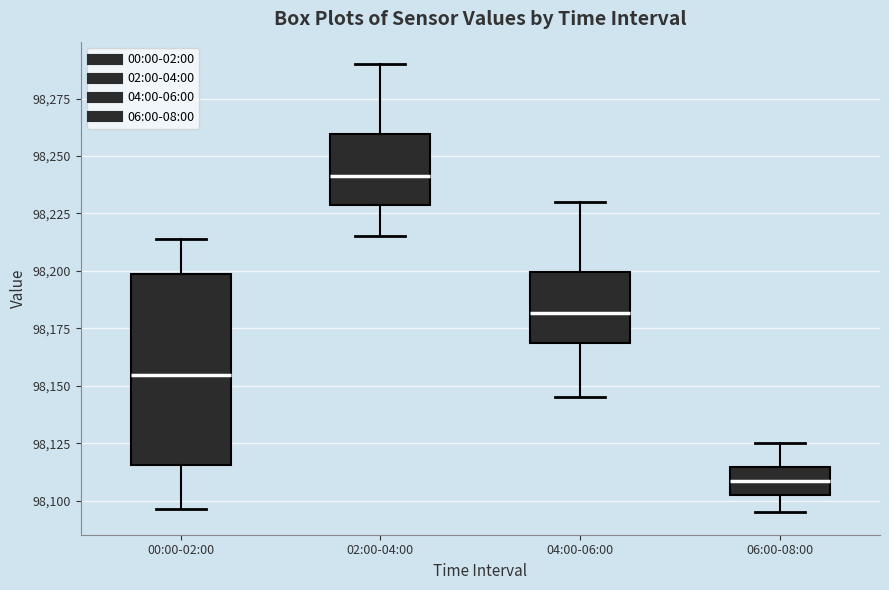

Which box's median line is the lowest?

06:00-08:00